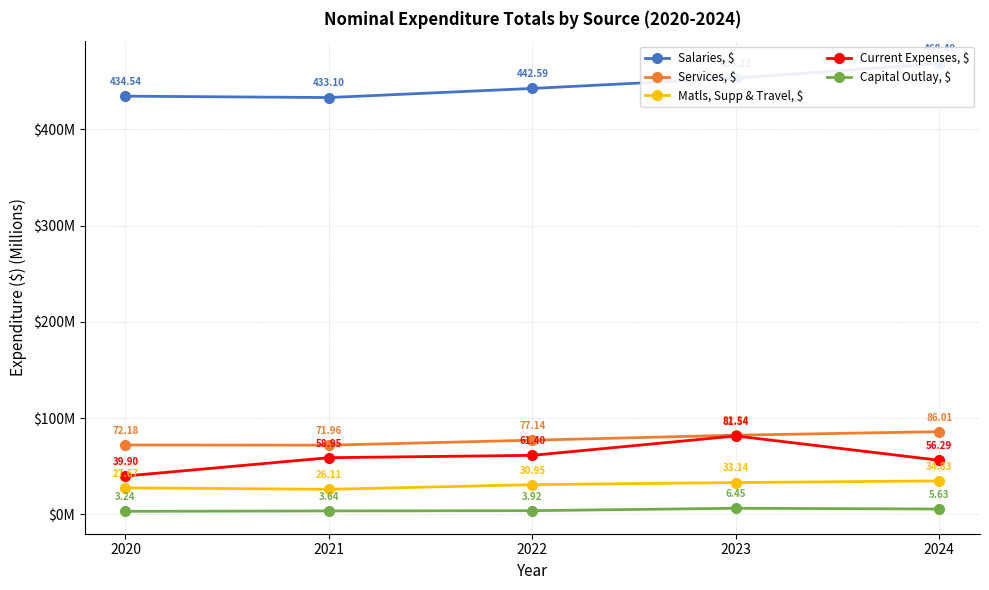

What are all the series names shown in the legend?

Salaries, $, Services, $, Matls, Supp & Travel, $, Current Expenses, $, Capital Outlay, $